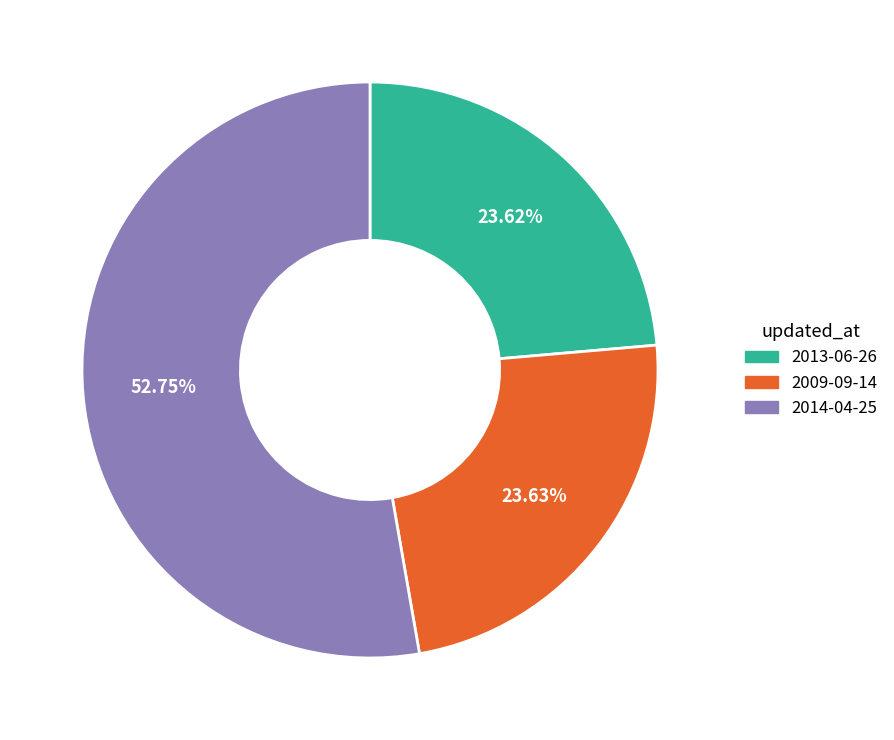

Is 2014-04-25 the majority of the pie?

Yes